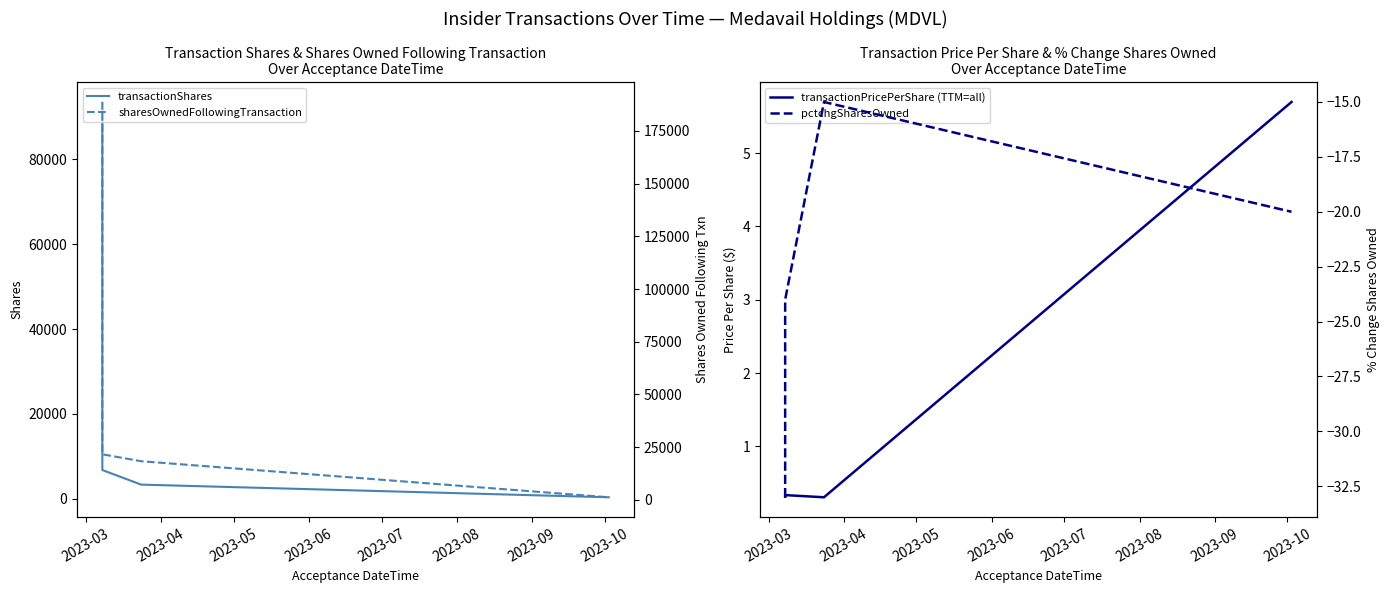

True or false: transactionShares has more than 0 interior local peaks.

False